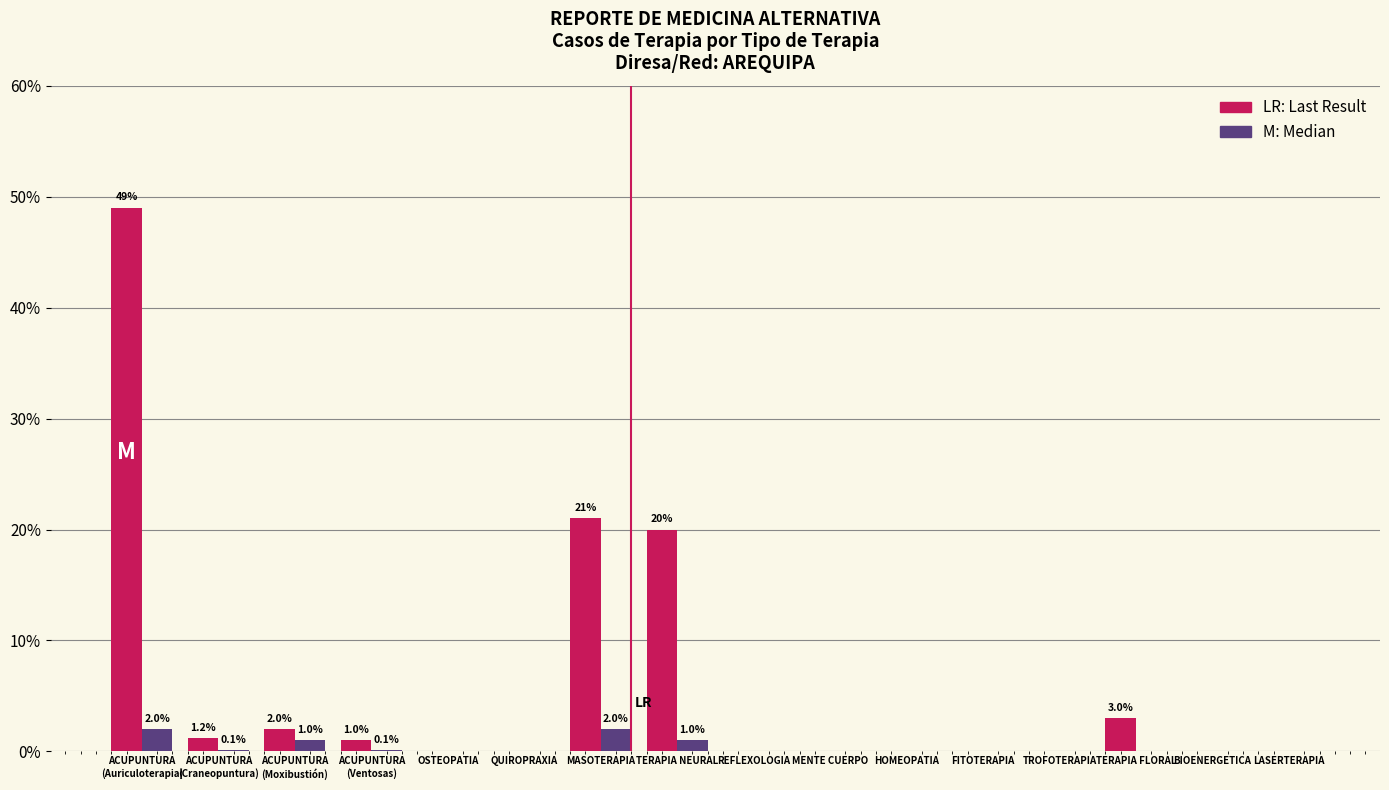

What is the greatest value displayed?

49.0